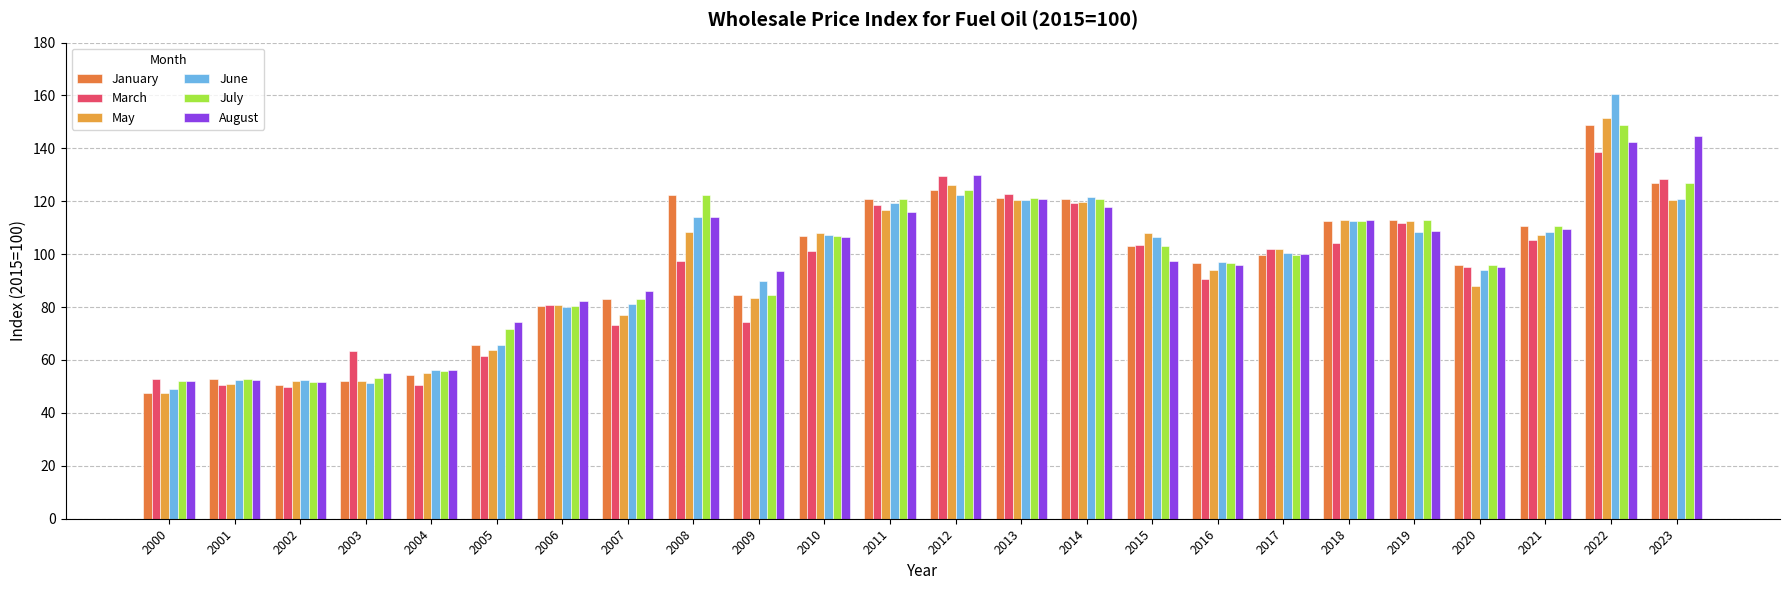

Count the number of data series in this chart.

6